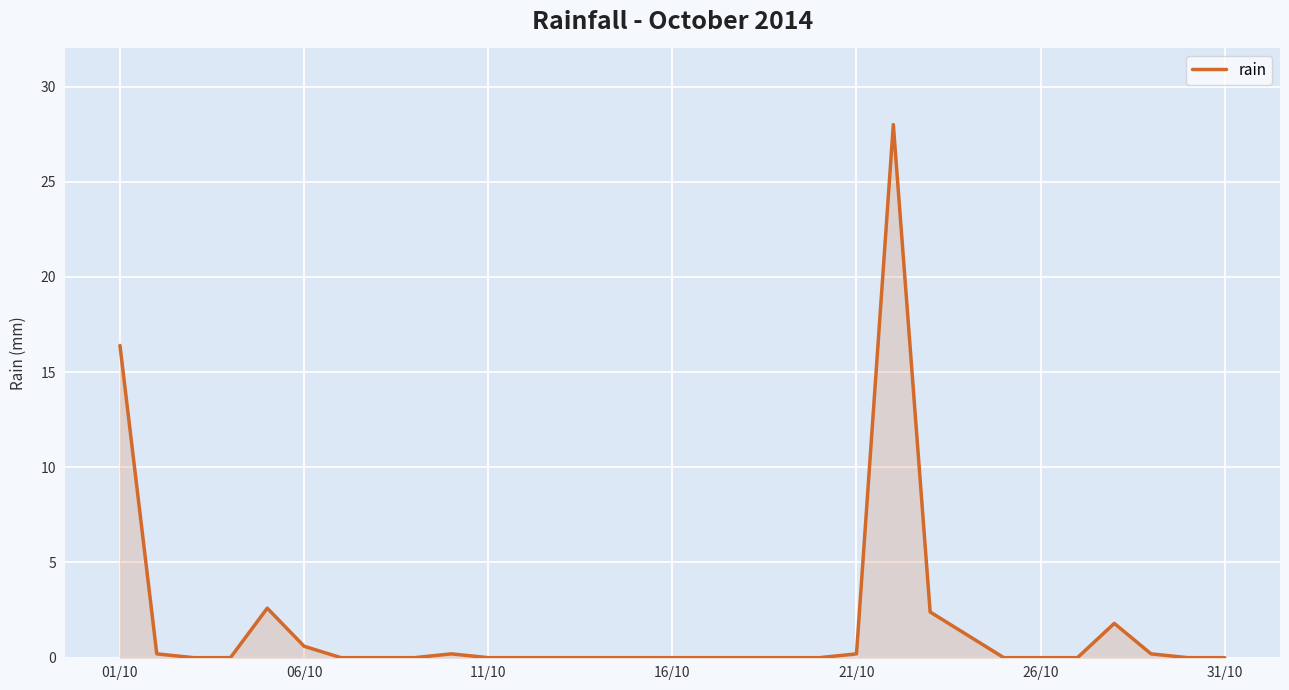

What is the difference between the maximum and minimum values?

28.0